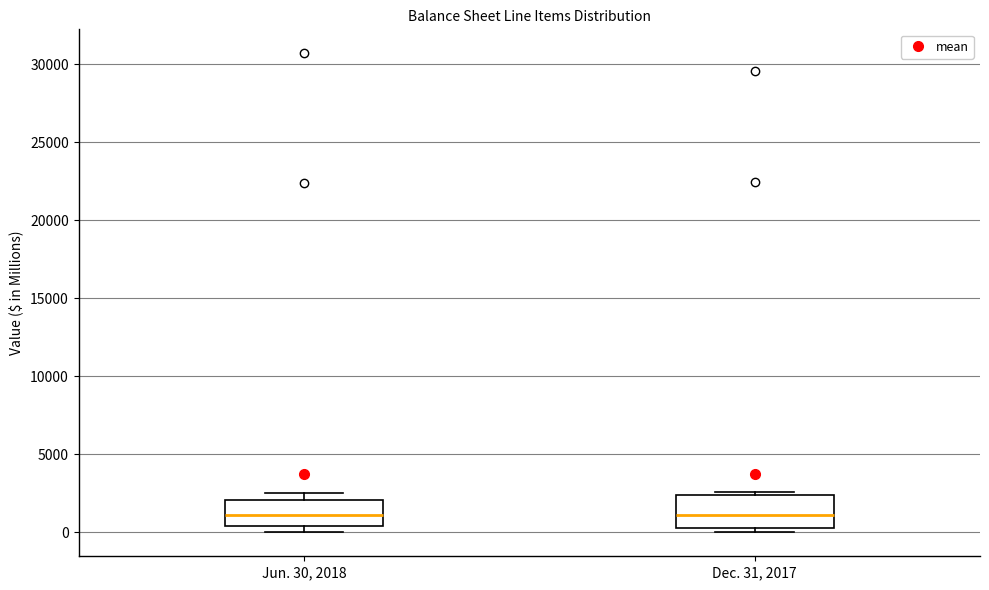

Reading left to right, transcribe this box plot: for each box, give where its median line is, the range the box spans, and where its two whiskers end, as read against the y-axis. The values are not printed on the chart, so give them approximately, as read against the axis.

Jun. 30, 2018: median 1000, box 500 to 2000, whiskers 0 to 2500
Dec. 31, 2017: median 1000, box 500 to 2500, whiskers 0 to 2500 (just above the box's upper edge)